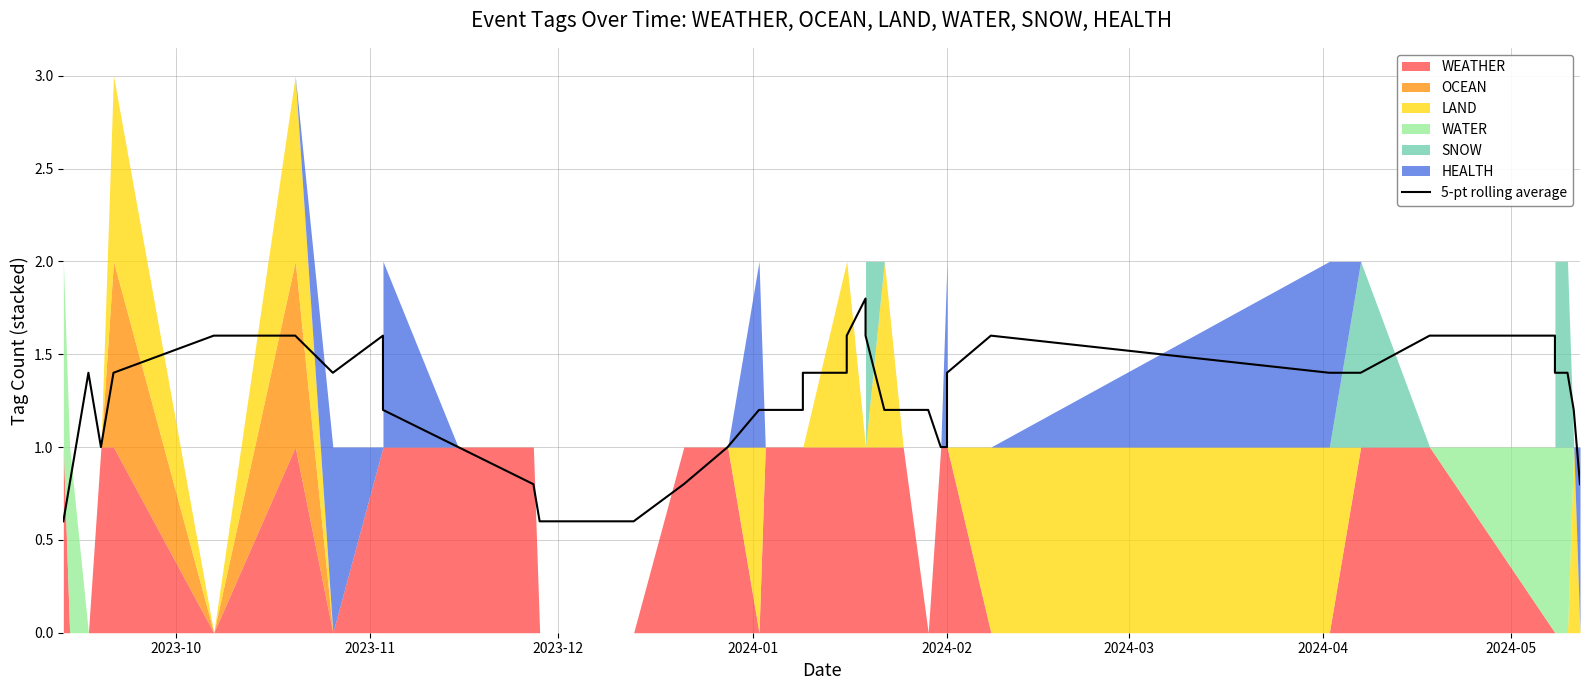

Count the values in the range 1 to 2.

33